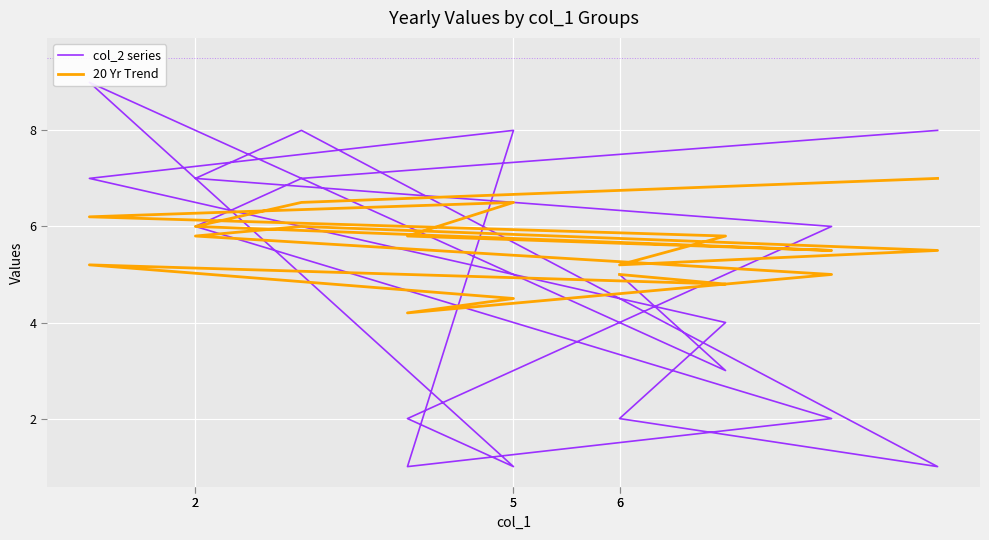

Where is the first local maximum for 20 Yr Trend?

2